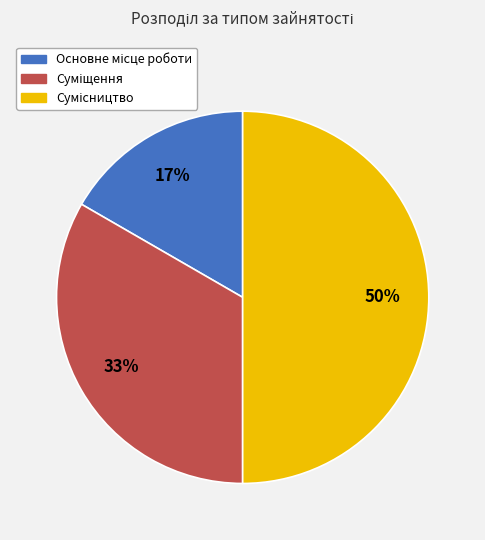

To the nearest percent, what is the average slice percentage?

33%